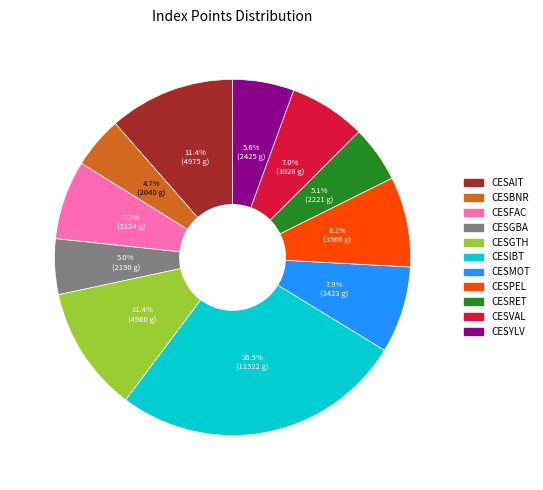

To the nearest percent, what is the difference between the largest and smallest slice percentages?

22%